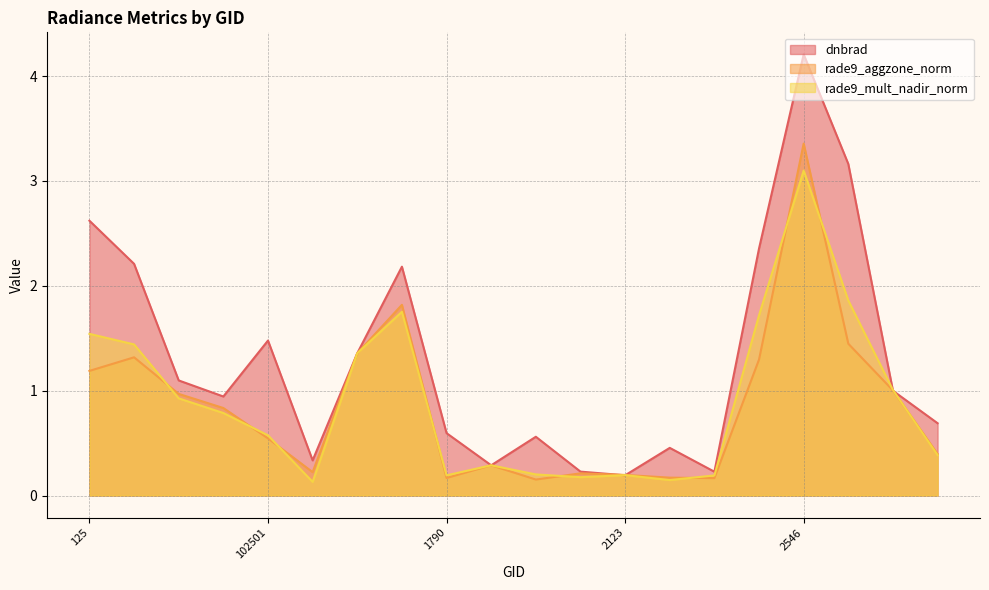

Reading left to right, list all the values displayed in this chart.

dnbrad: 2.6	2.2	1.1	0.9	1.5	0.3	1.4	2.2	0.6	0.3	0.6	0.2	0.2	0.5	0.2	2.4	4.2	3.2	1.0	0.7
rade9_aggzone_norm: 1.2	1.3	1.0	0.8	0.5	0.2	1.4	1.8	0.2	0.3	0.2	0.2	0.2	0.2	0.2	1.3	3.4	1.4	1.0	0.4
rade9_mult_nadir_norm: 1.5	1.4	0.9	0.8	0.6	0.1	1.4	1.8	0.2	0.3	0.2	0.2	0.2	0.1	0.2	1.7	3.1	1.9	1.0	0.4